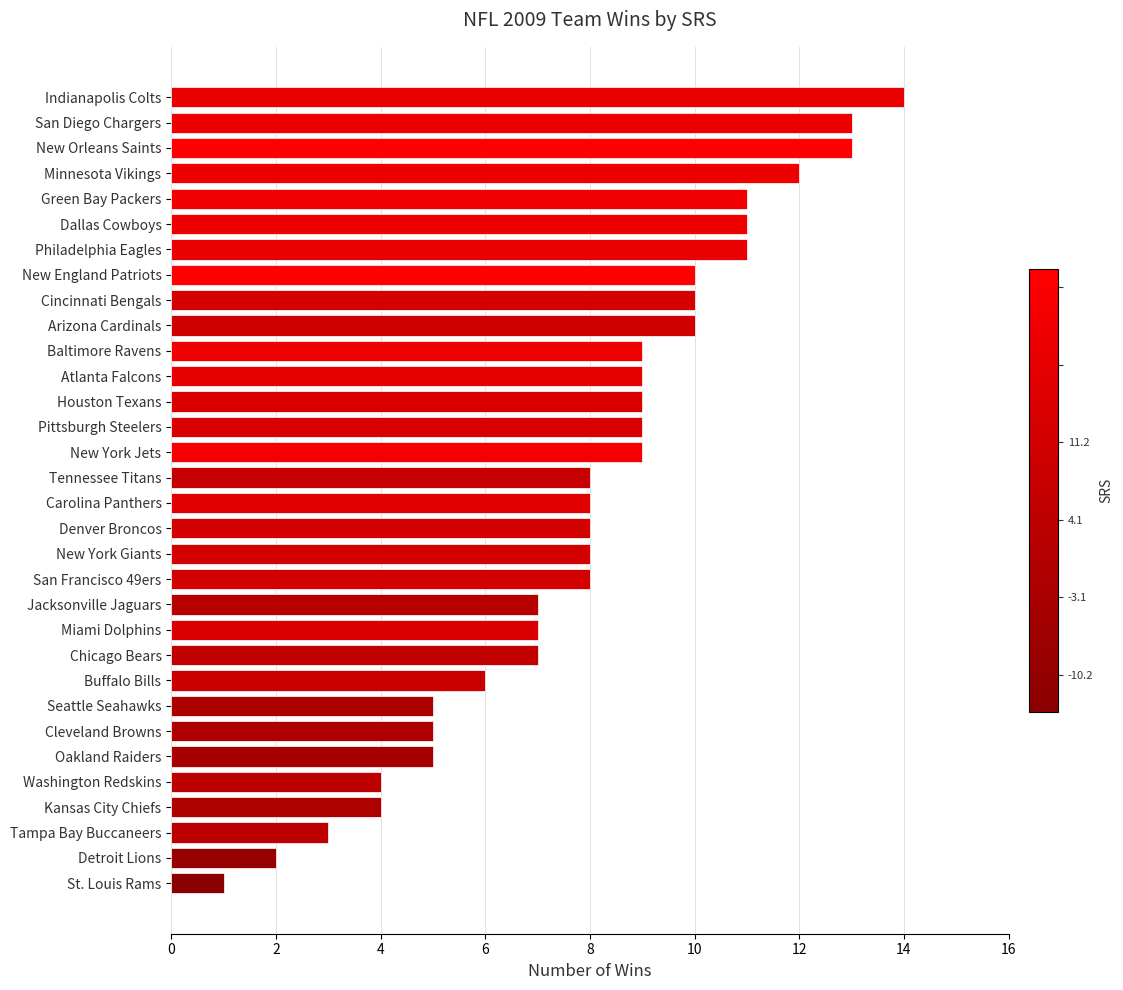

What is the label of the 23rd bar from the bottom?

Arizona Cardinals